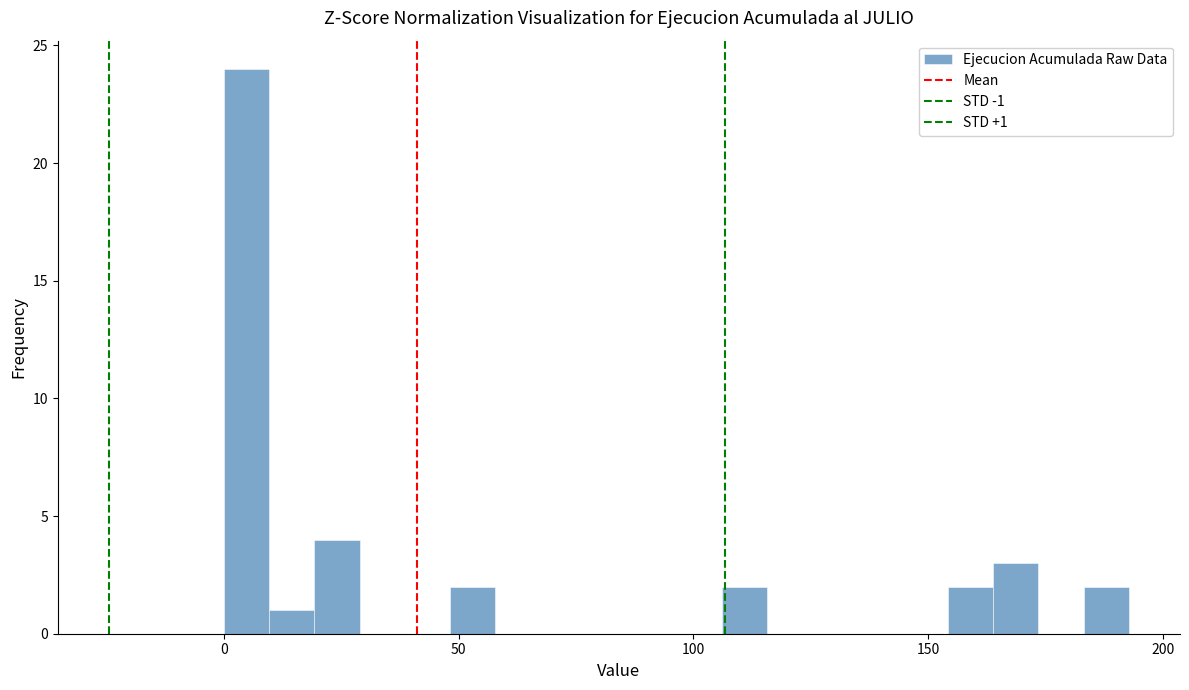

Around what value on the x-axis is the tallest bar? Give the approximate position of its centre, as read against the axis.

5